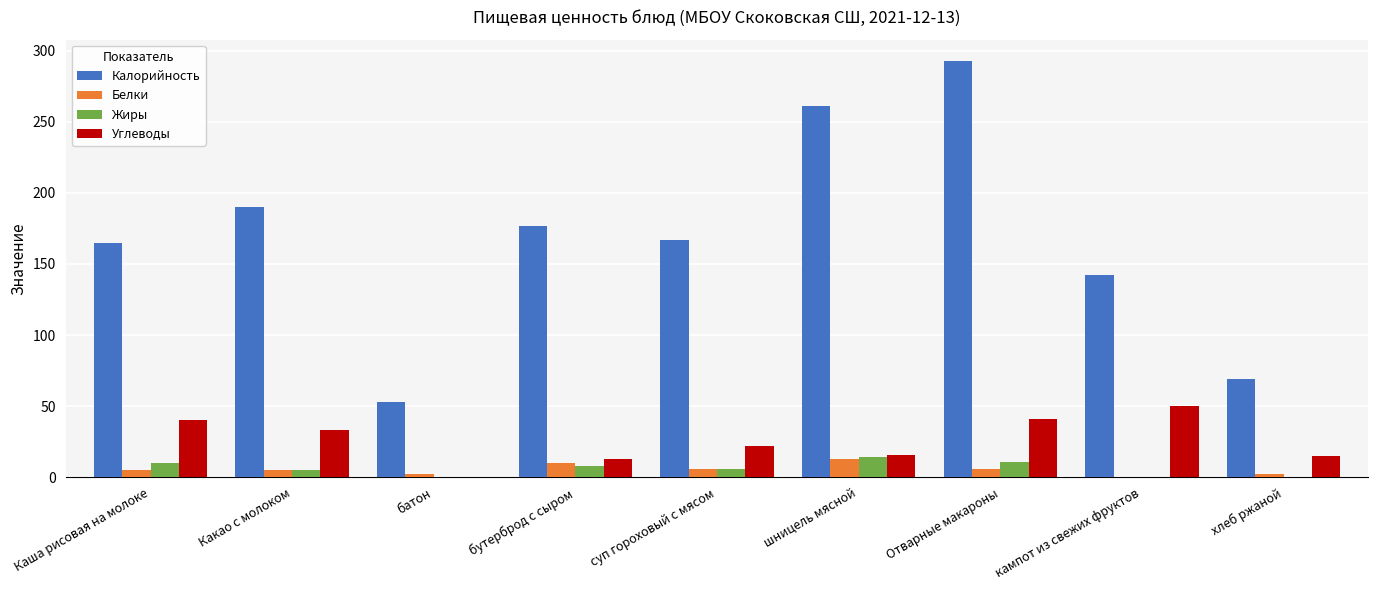

True or false: Жиры has a value of 14.0 at шницель мясной.

True